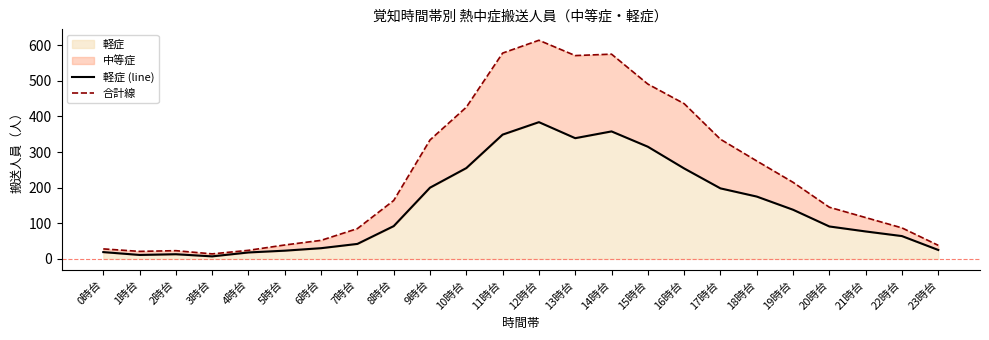

At which category is the sum across all series the highest?

12時台